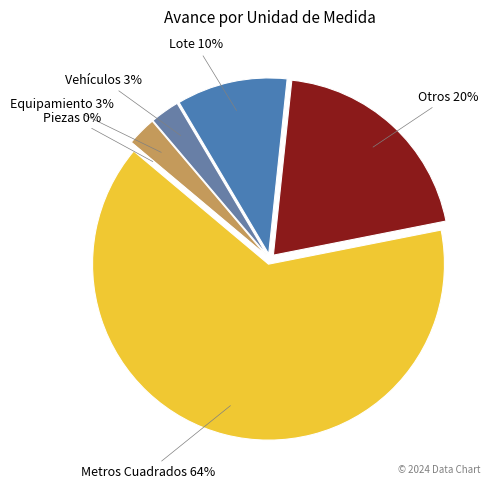

Does Metros Cuadrados account for over 50% of the chart?

Yes